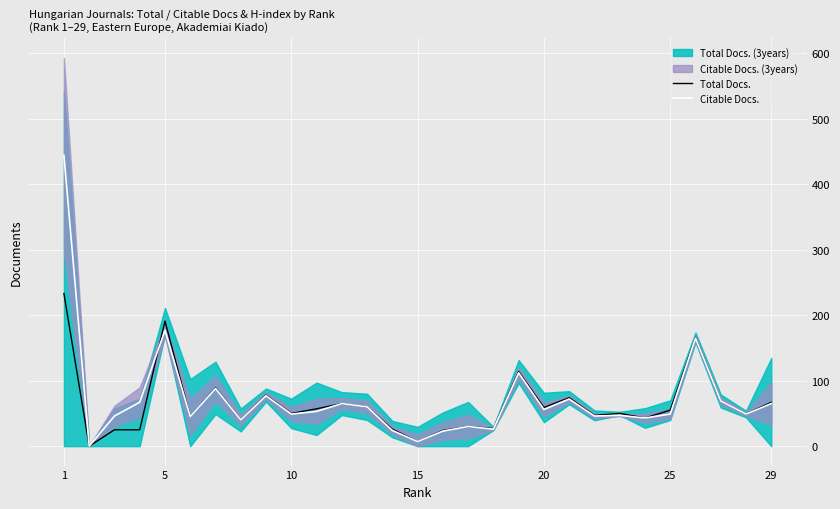

What is the value of the Total Docs. point at the 1st from the left?

233